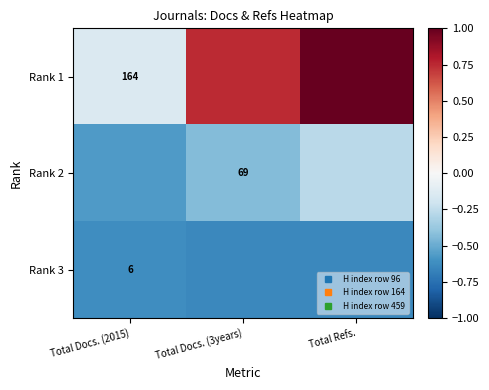

What value does the Rank 1 series have at Total Refs.?

2.6